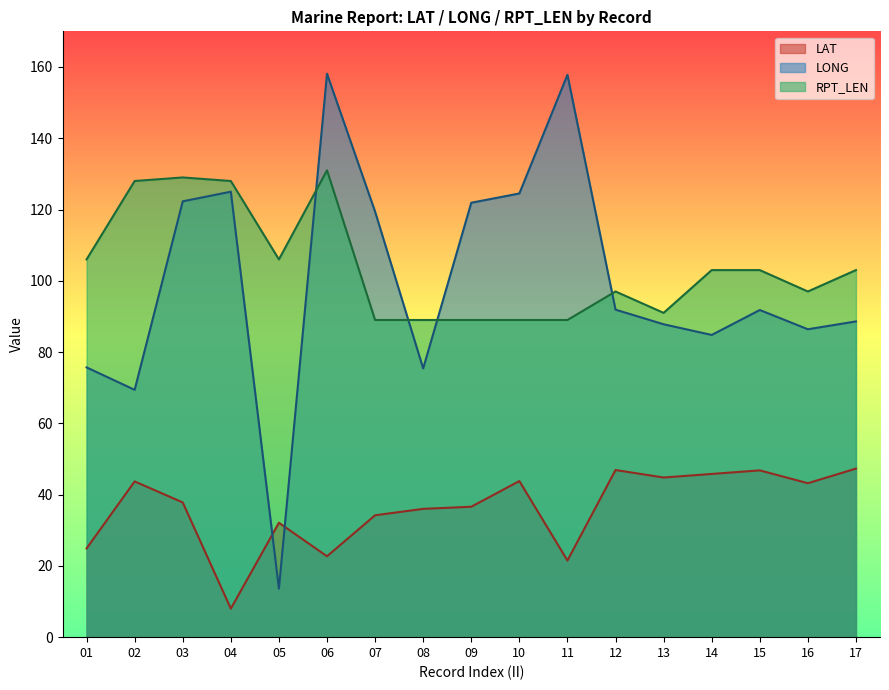

Where does the LAT series first go above 37?

02